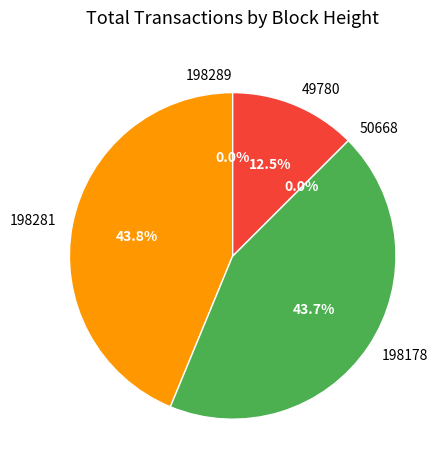

To the nearest percent, what is the difference between the 49780 and 198289 slice percentages?

13%